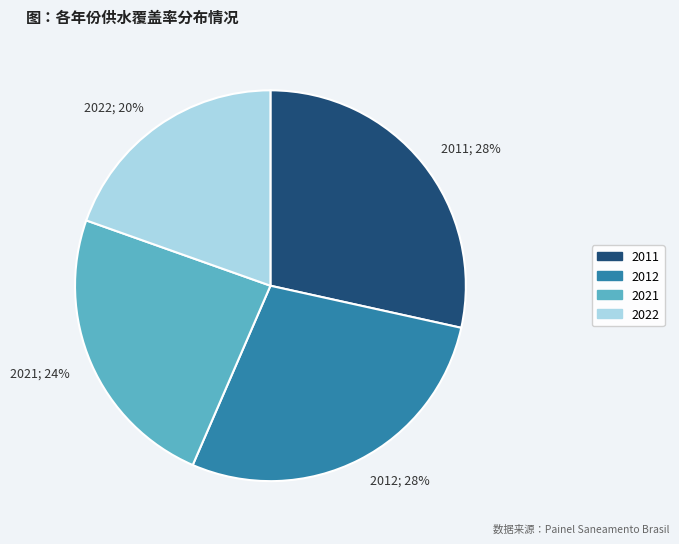

To the nearest percent, what is the difference between the 2012 and 2021 slice percentages?

4%